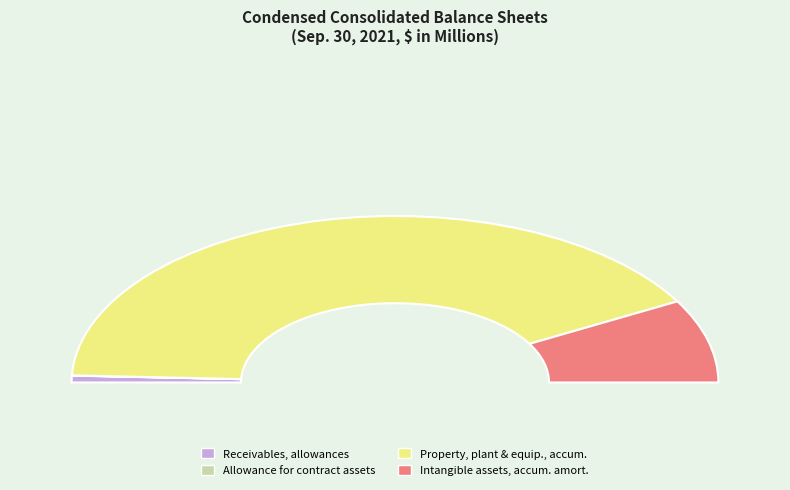

Count the number of slices in the pie.

4